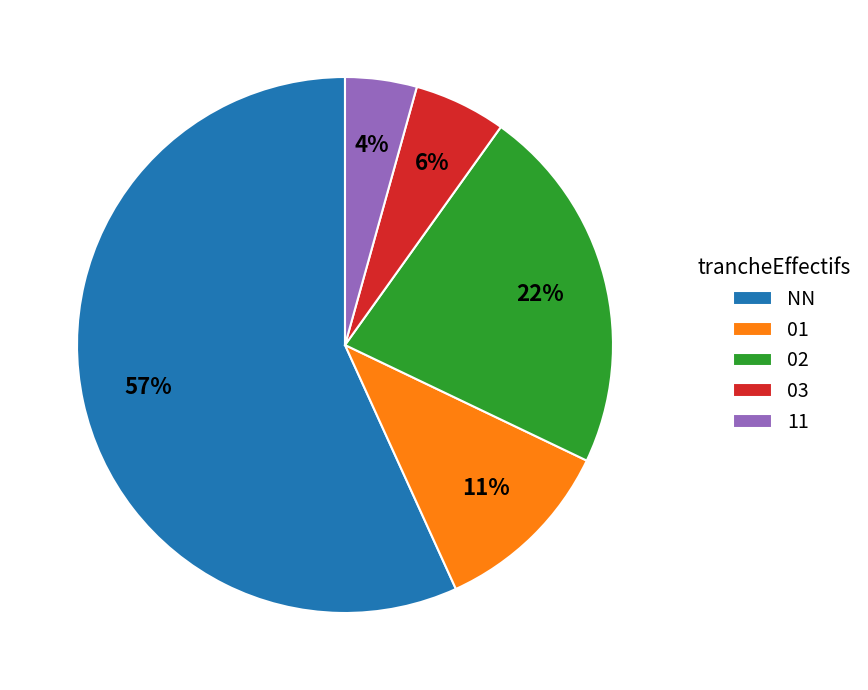

Combined, do 11 and NN account for over 50%?

Yes